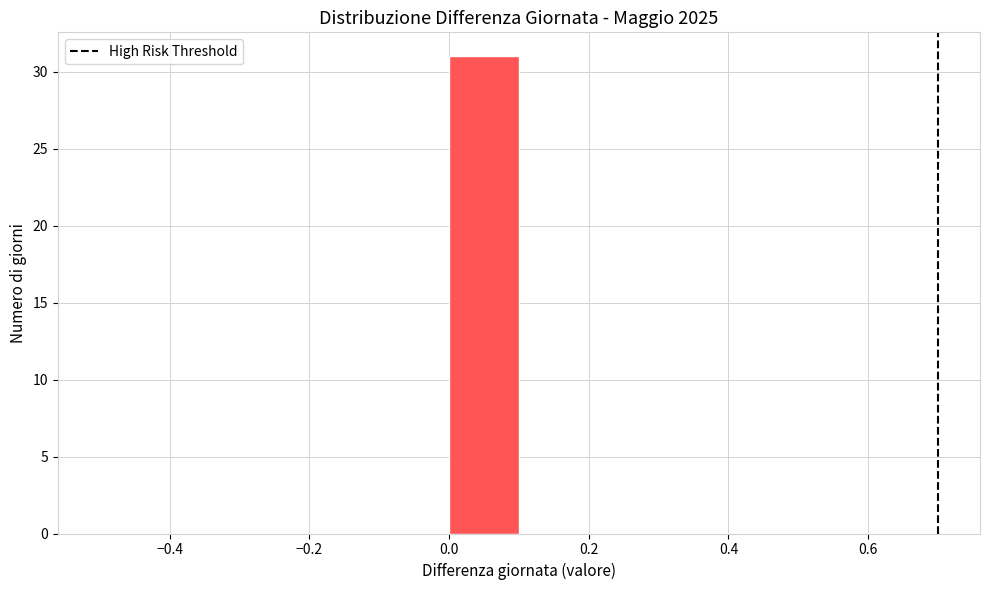

What is the height of the bar covering 0.0 to 0.1 on the x-axis? The values are not printed on the chart, so give them approximately, as read against the axis.

31